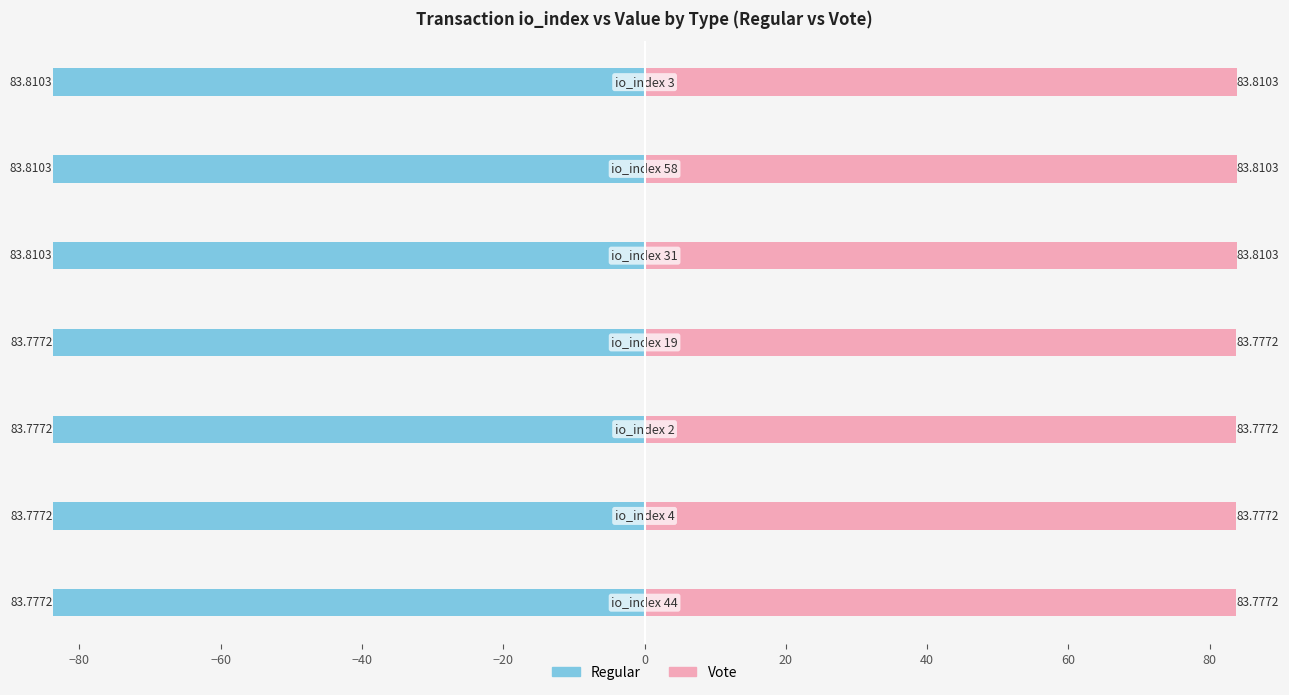

How many categories are shown in the chart?

7